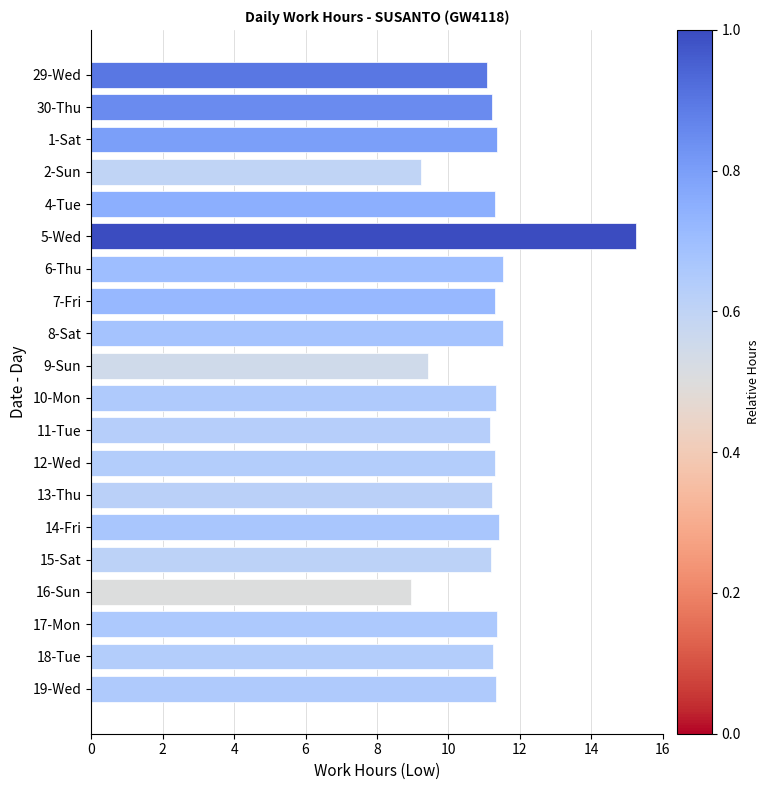

Are the bars horizontal?

Yes